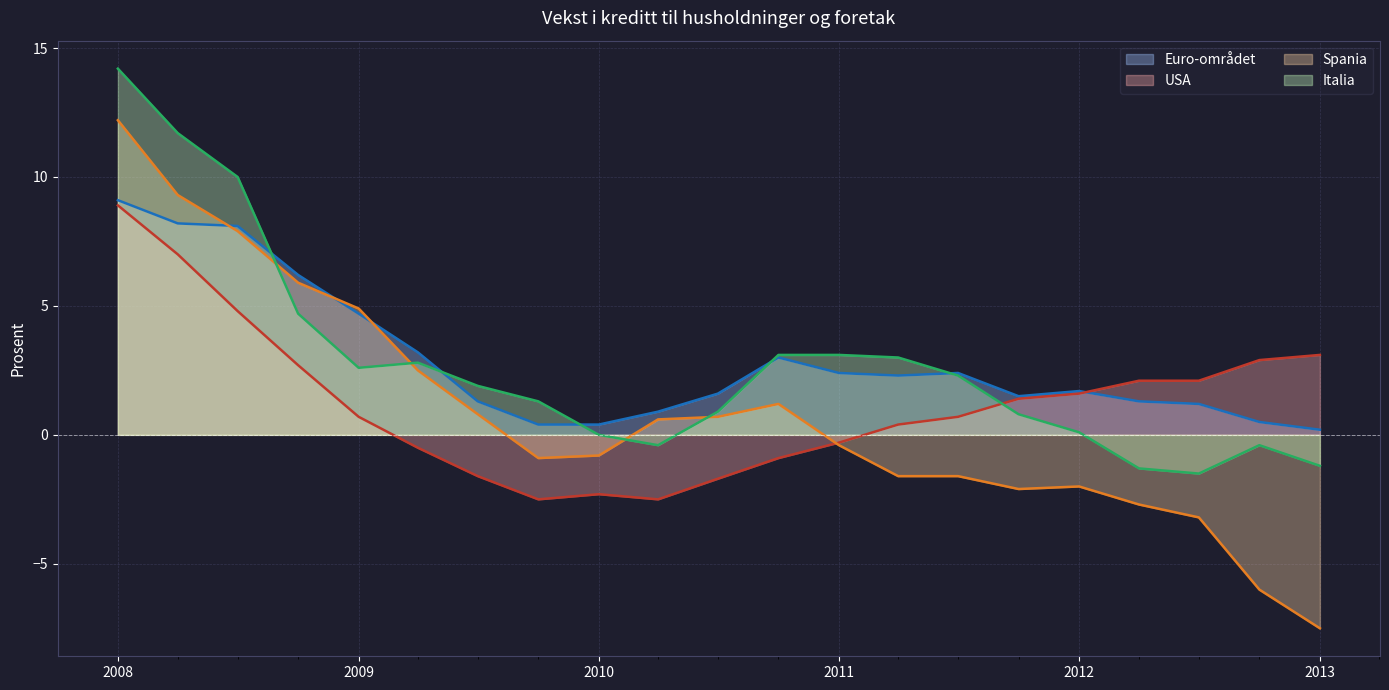

At which category is the sum across all series the highest?

2008